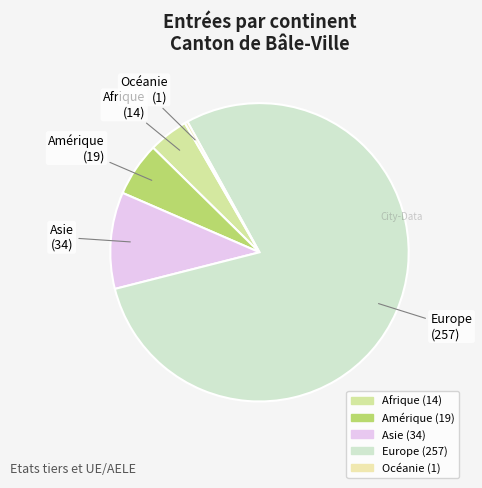

What is the largest slice in the pie chart?

Europe